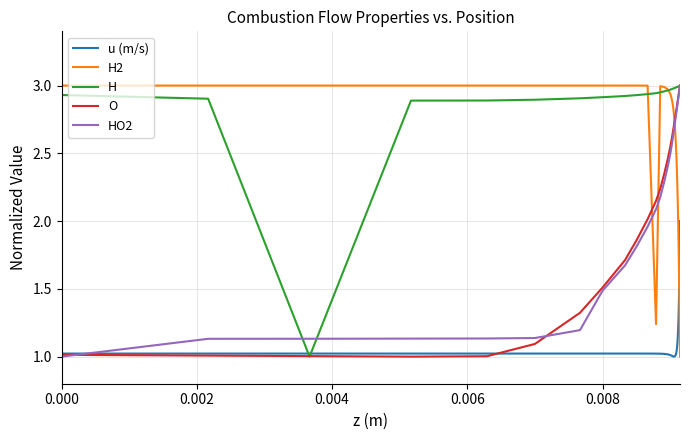

At how many categories does at least one series exceed 1?

40